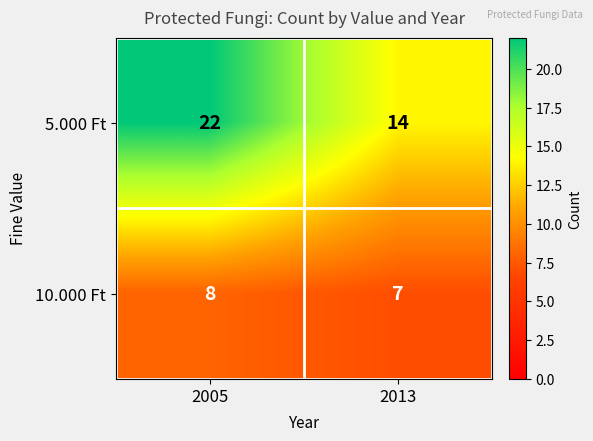

List the series in order of their overall mean, highest first.

5.000 Ft, 10.000 Ft